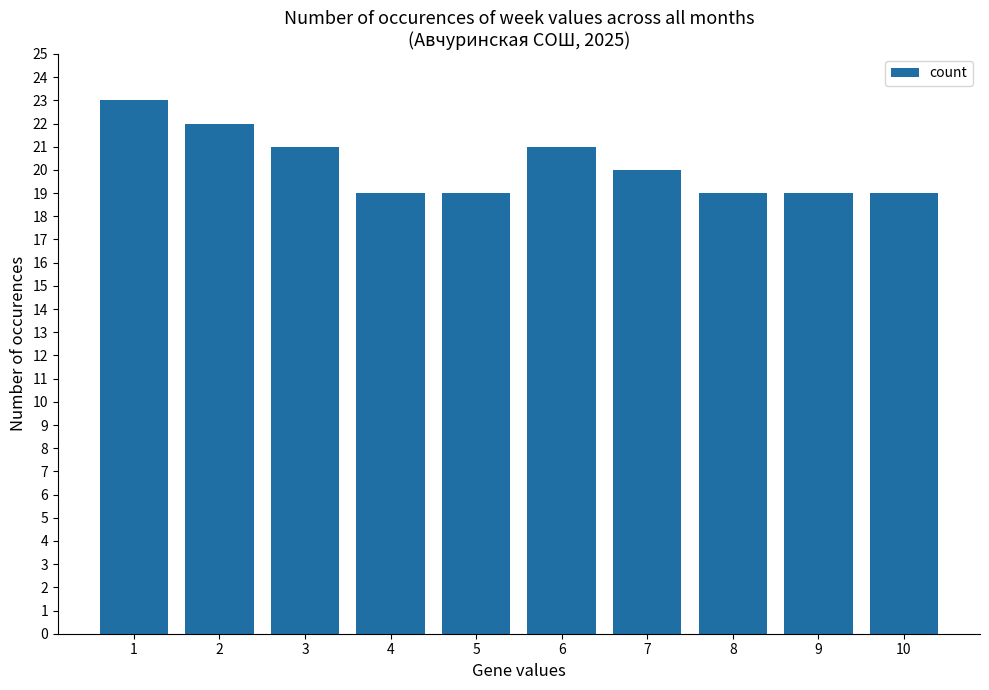

What is the maximum value shown in the chart?

23